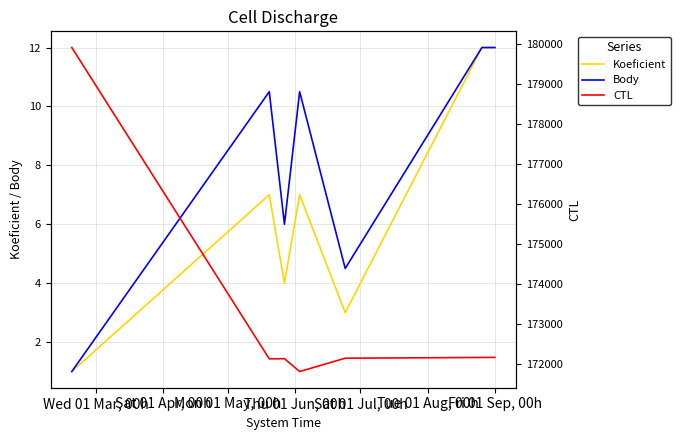

What is the maximum value for Body?

12.0